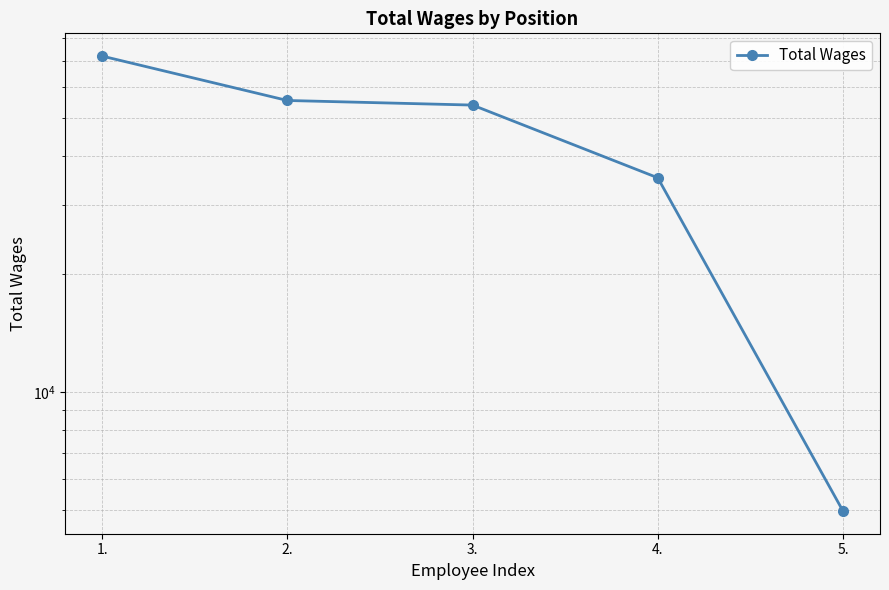

How many lines are shown in the chart?

1